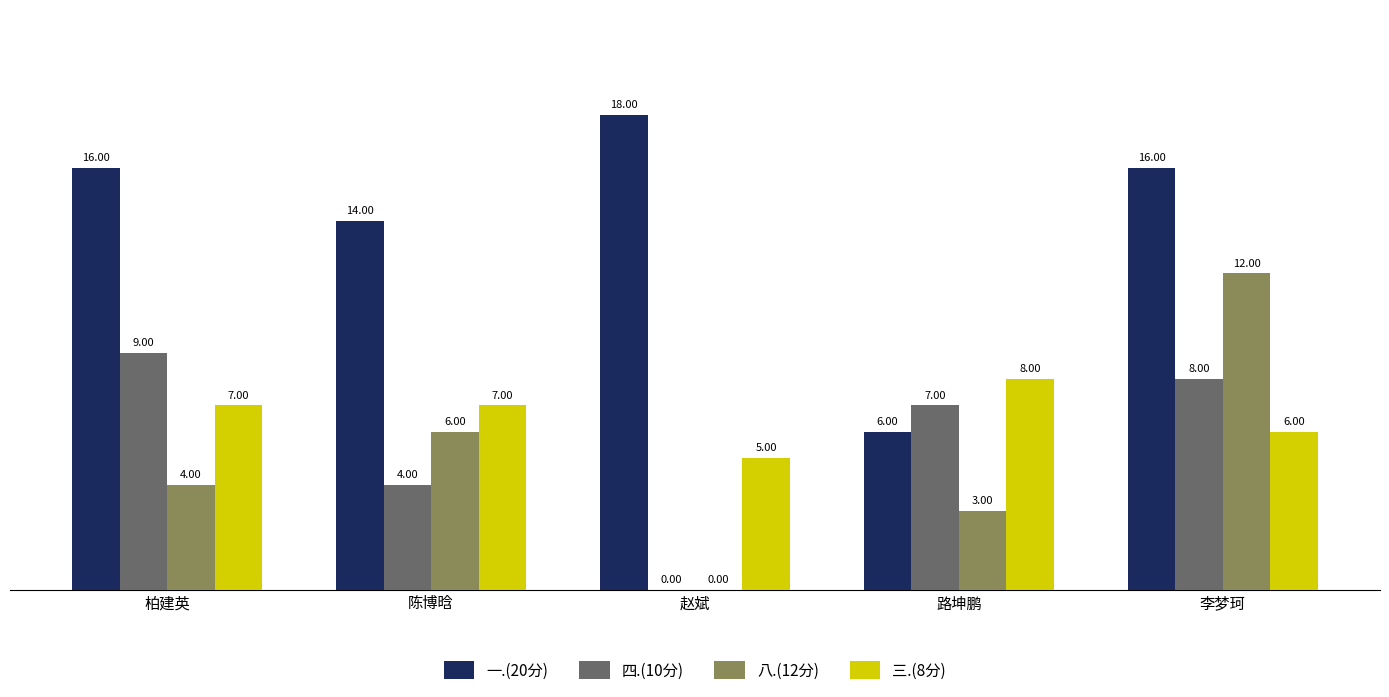

The value of 八.(12分) at 路坤鹏 is 5. True or false?

False